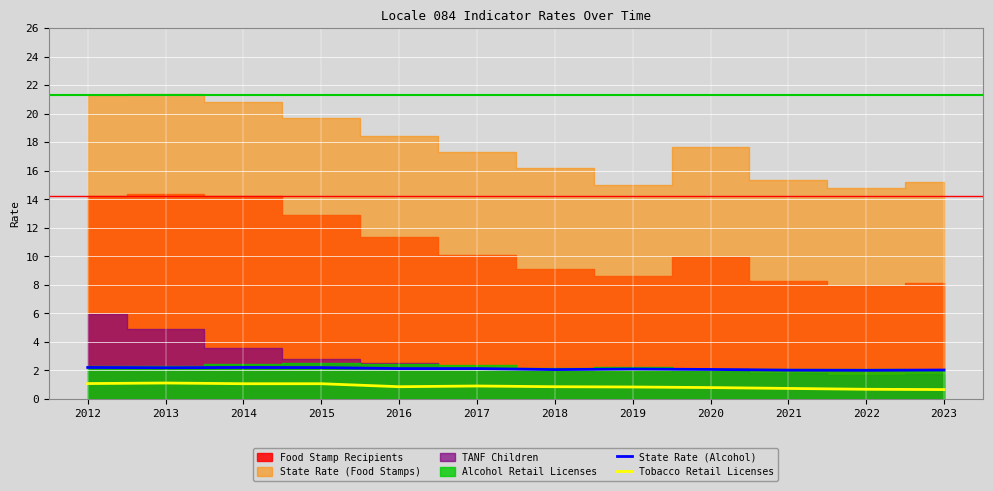

The Tobacco Retail Licenses series shows 1.1 at 2012. True or false?

True